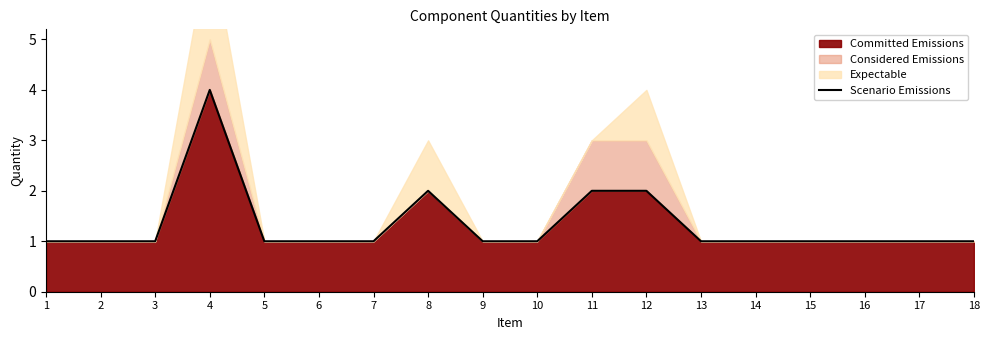

The value at 2 is 1. True or false?

True